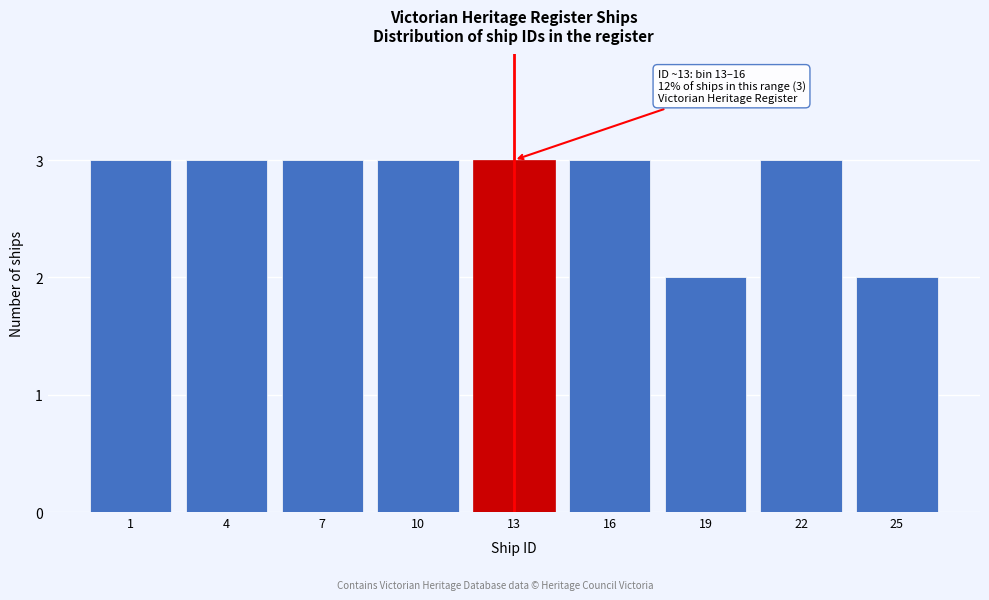

Reading left to right, list all the values displayed in this chart.

3	3	3	3	3	3	2	3	2